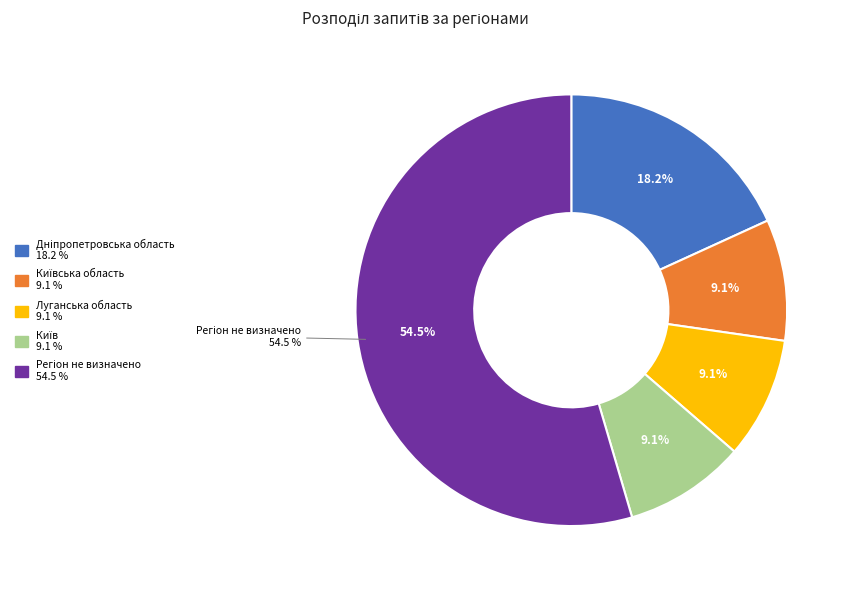

Does any single category account for the majority?

Yes